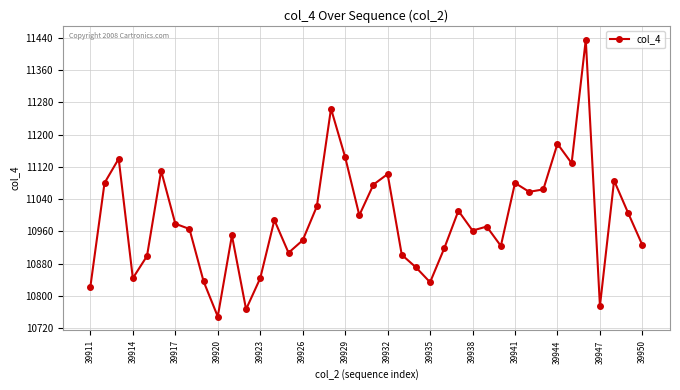

What is the value of the 30th point from the left?

10924